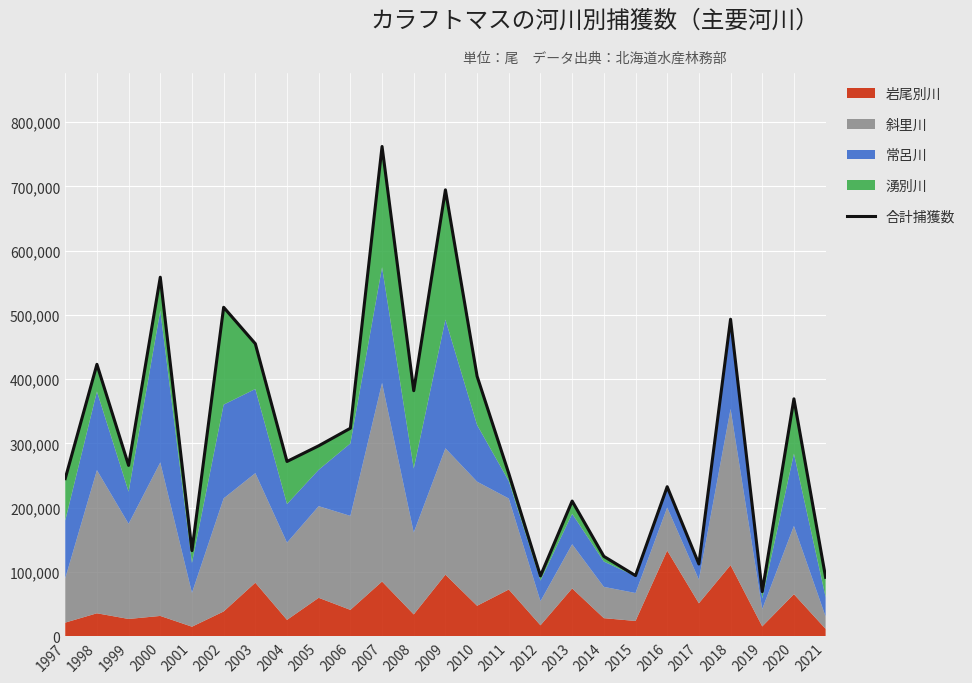

List the labels in order of value, smallest first.

2019, 2021, 2012, 2015, 2017, 2014, 2001, 2013, 2016, 1997, 2011, 1999, 2004, 2005, 2006, 2020, 2008, 2010, 1998, 2003, 2018, 2002, 2000, 2009, 2007